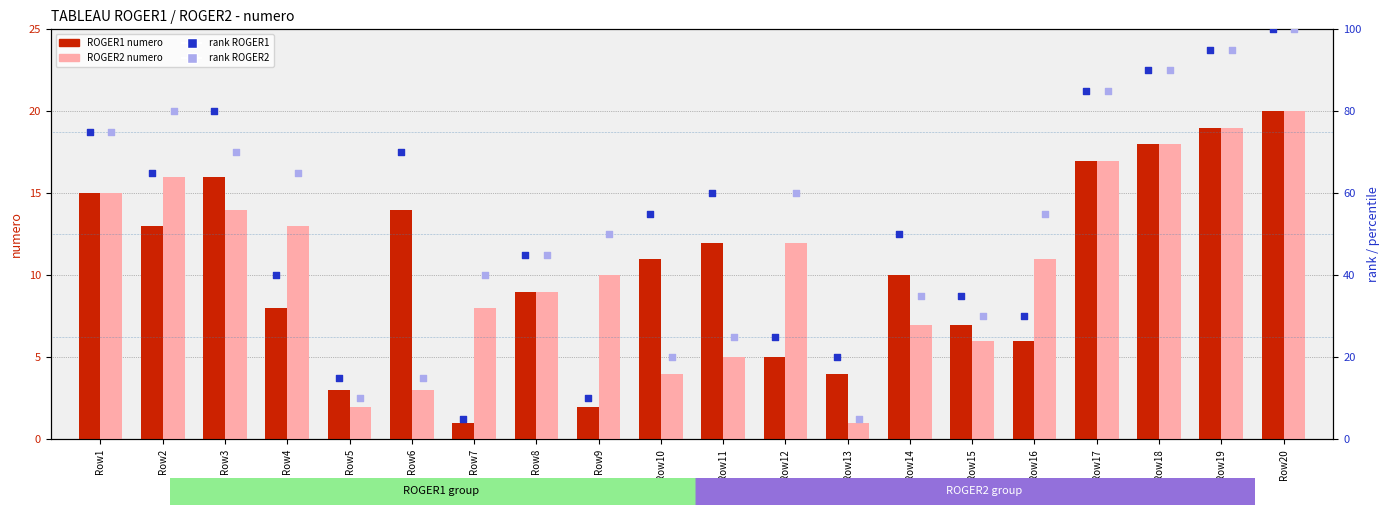

Is the value of ROGER1 at Row9 greater than the value of ROGER2 at Row13?

Yes